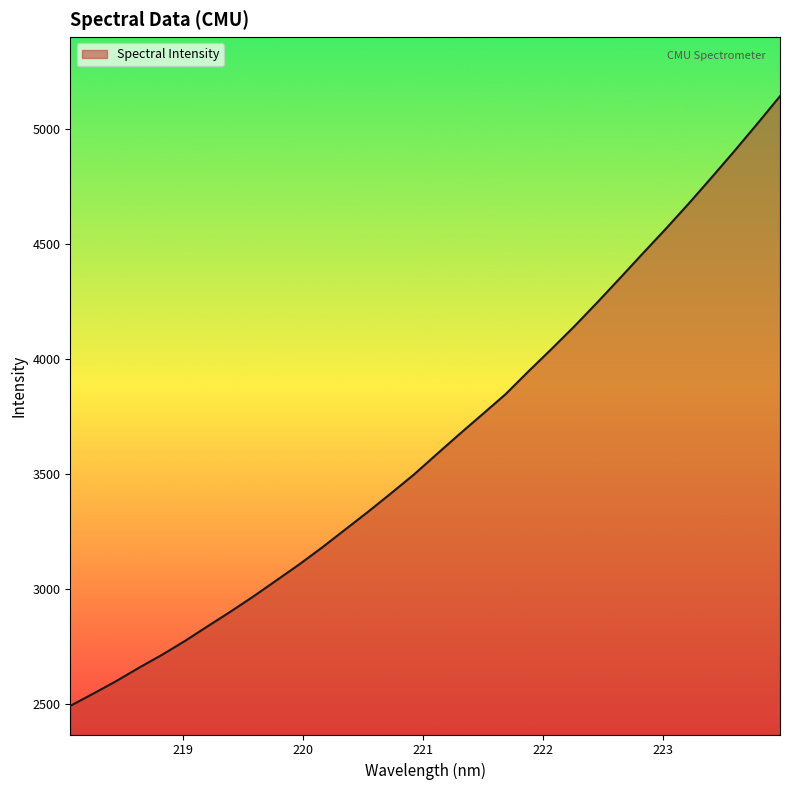

What is the minimum value shown in the chart?

2492.0